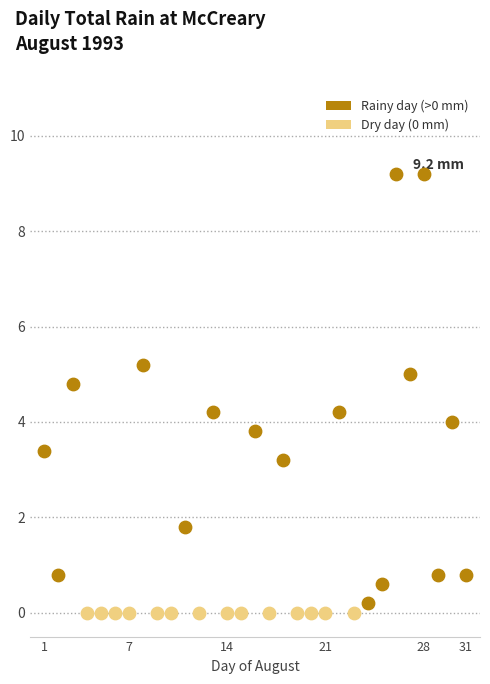

Which series contains the highest Y value?

Rainy day (>0 mm)